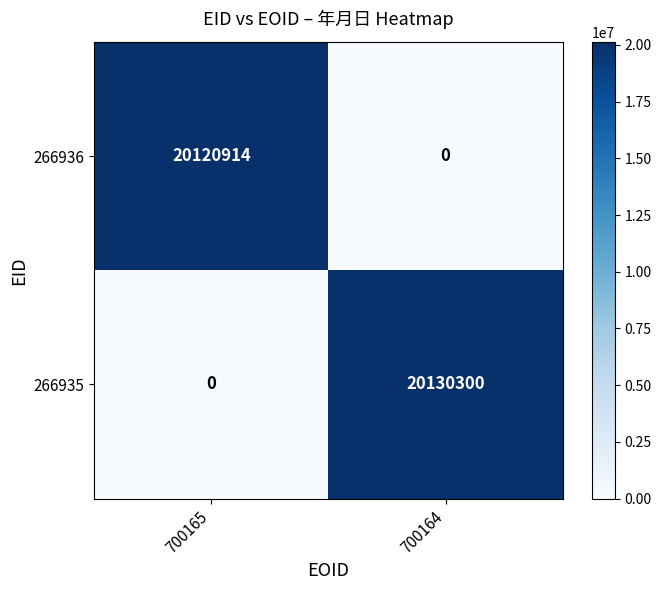

Is the value of 266936 at 700165 greater than the value of 266935 at 700165?

Yes